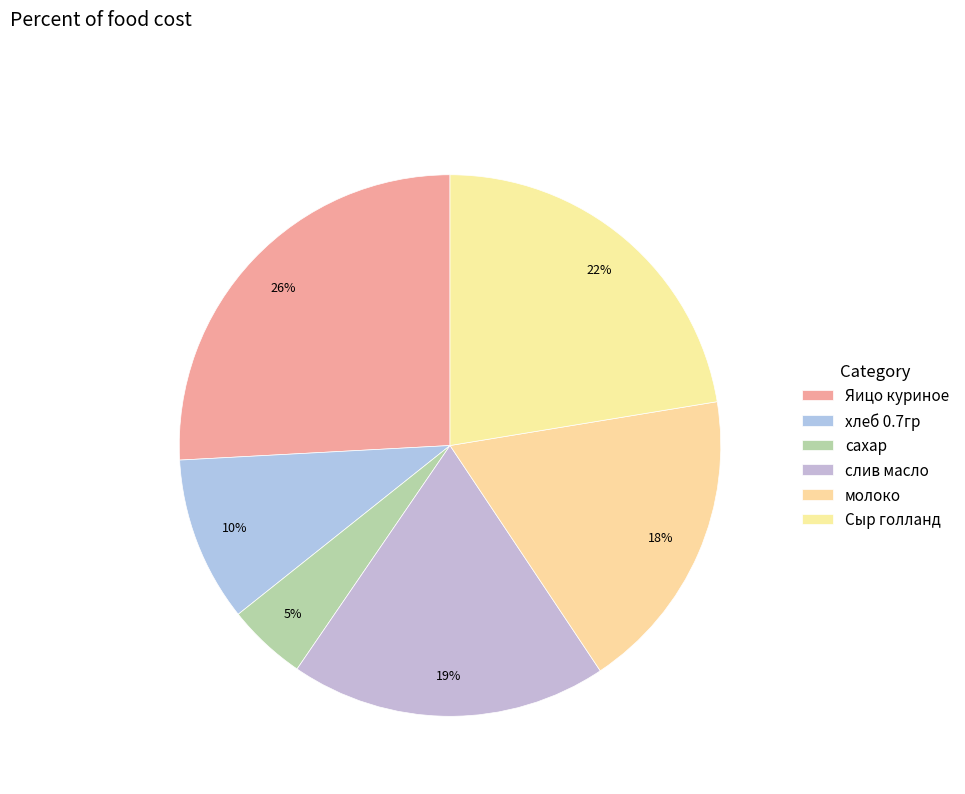

To the nearest percent, what percentage of the pie is Сыр голланд?

22%